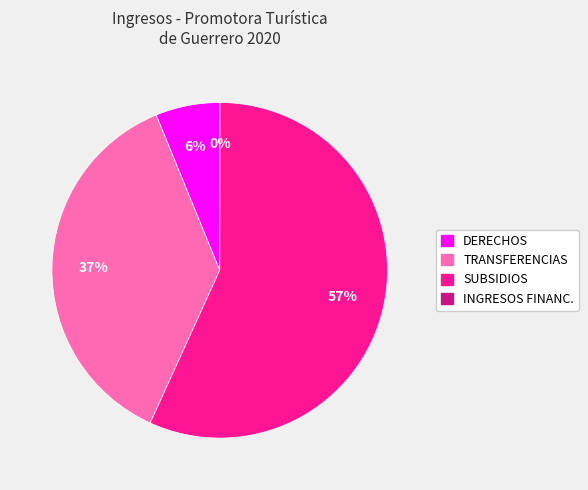

To the nearest percent, what is the average slice percentage?

25%